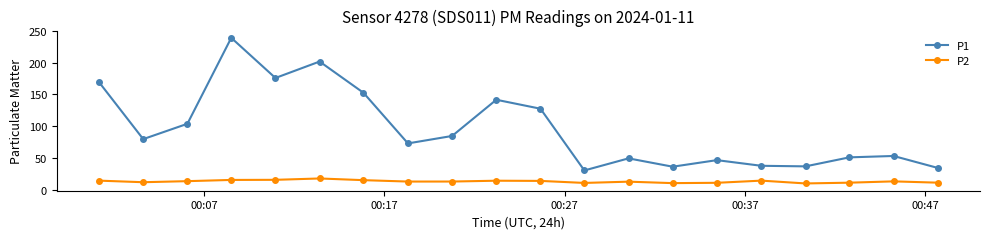

True or false: P2 has more than 1 points higher than both neighbors.

True